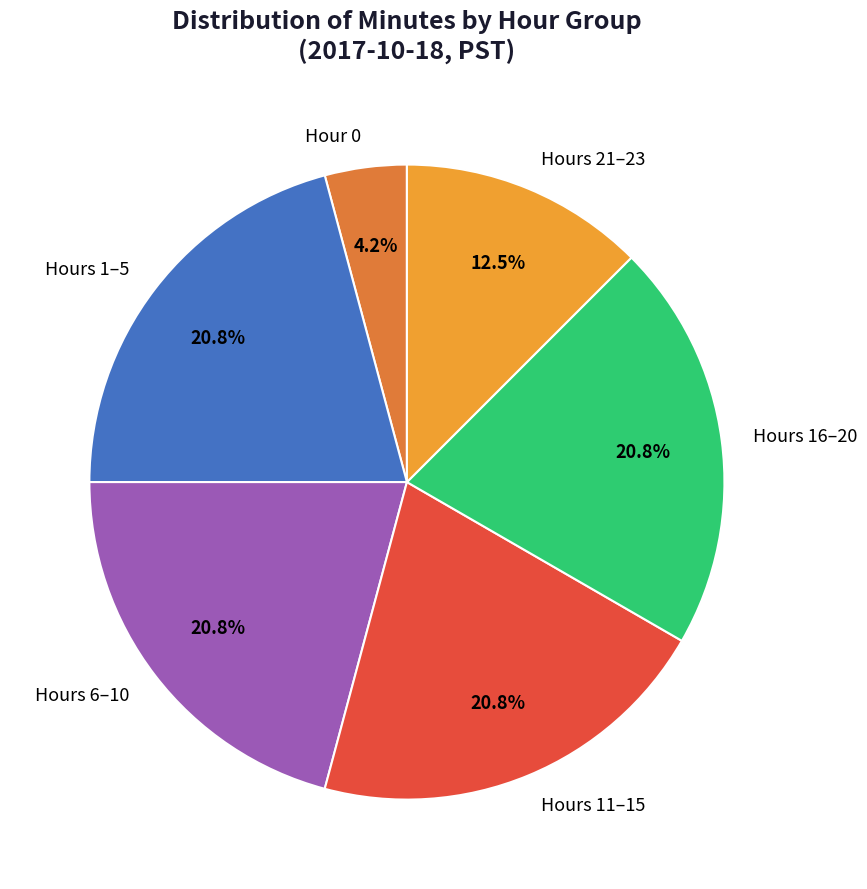

Is Hours 11–15 the majority of the pie?

No